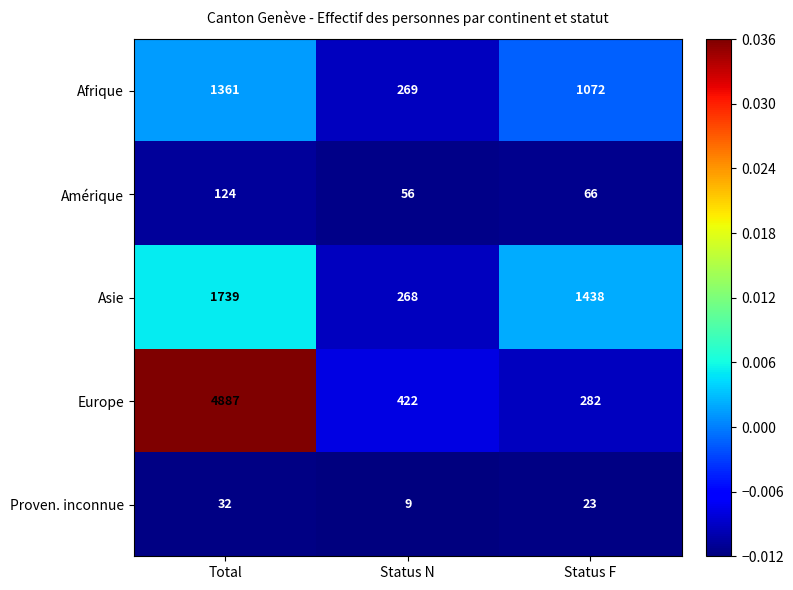

How many Amérique values are between 56 and 124?

3